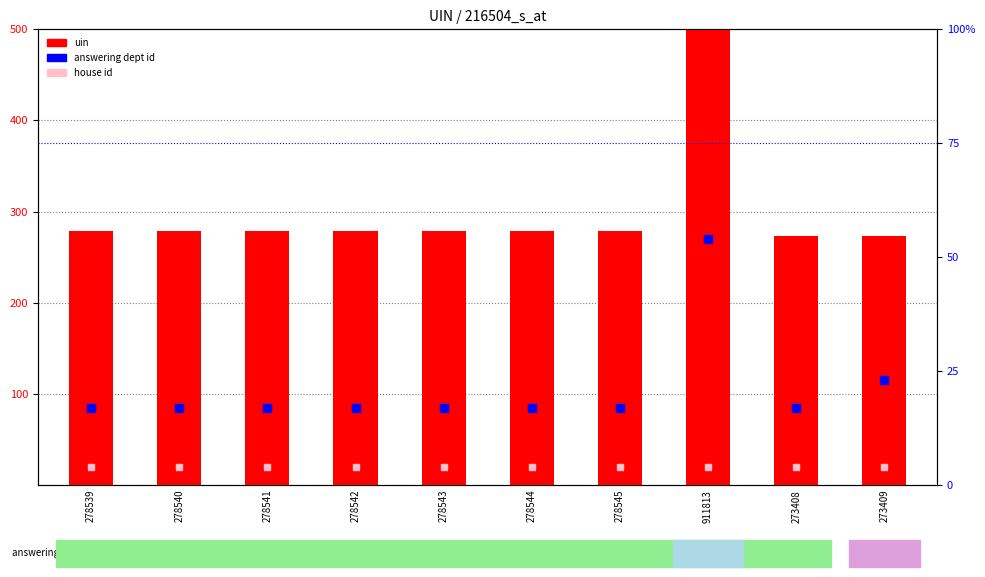

What is the total value across all series at 278543?

315.5